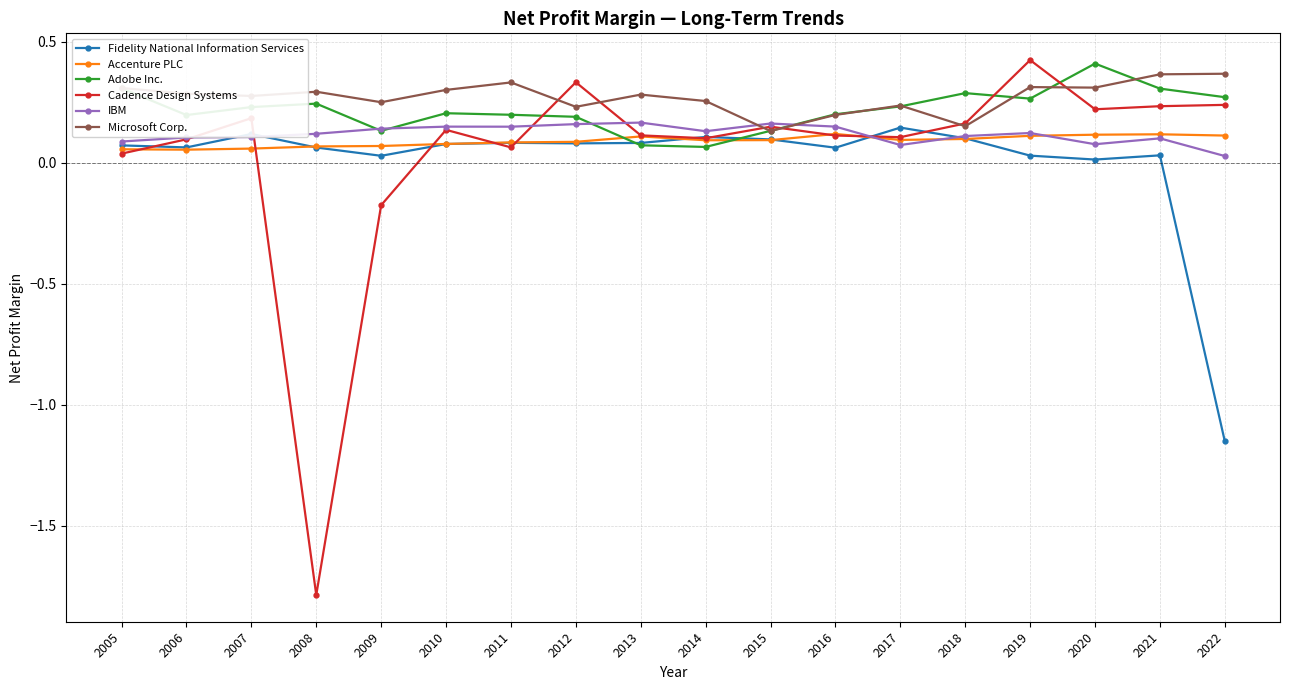

True or false: Microsoft Corp. has more than 0 points higher than both neighbors.

True